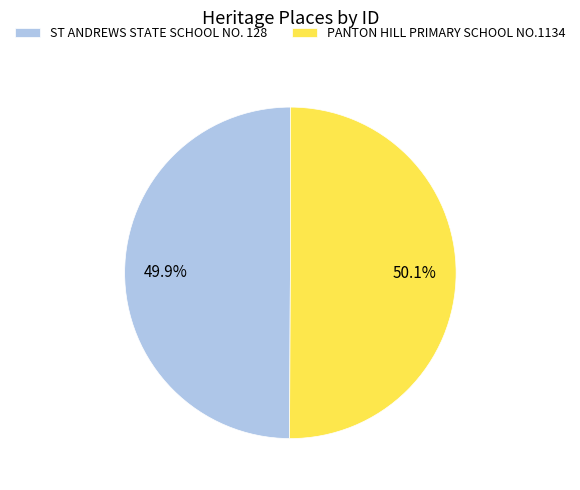

What is the ratio of the value at ST ANDREWS STATE SCHOOL NO. 128 to the value at PANTON HILL PRIMARY SCHOOL NO.1134?

1.0